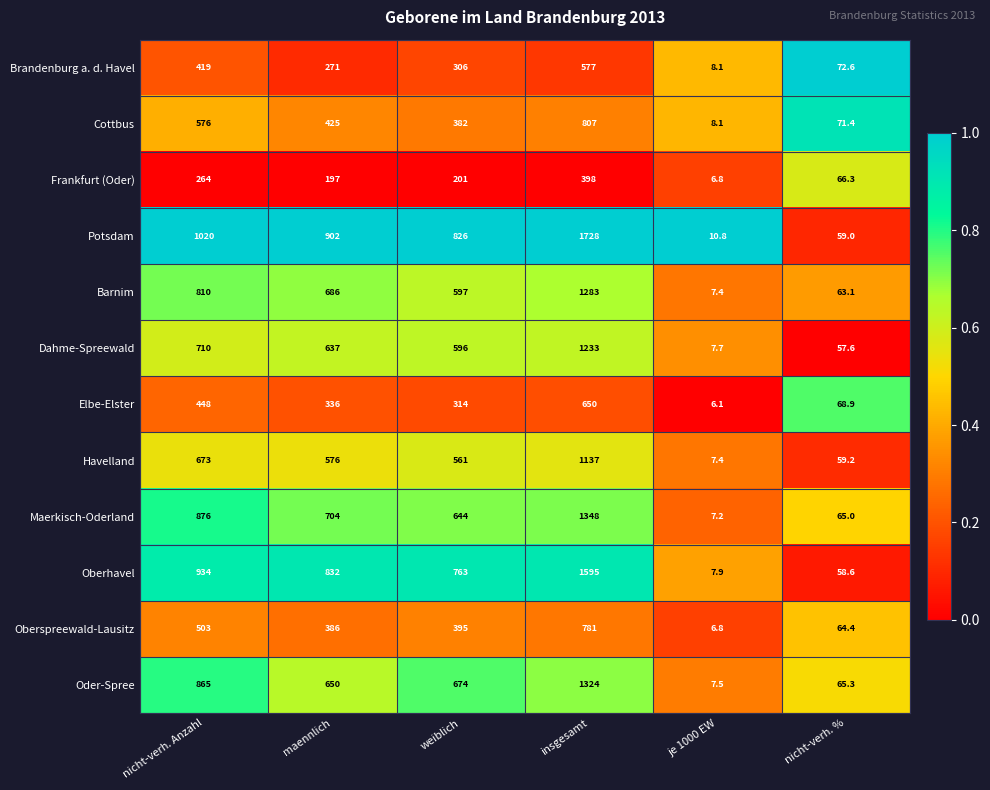

What is the maximum value shown in the chart?

1728.0